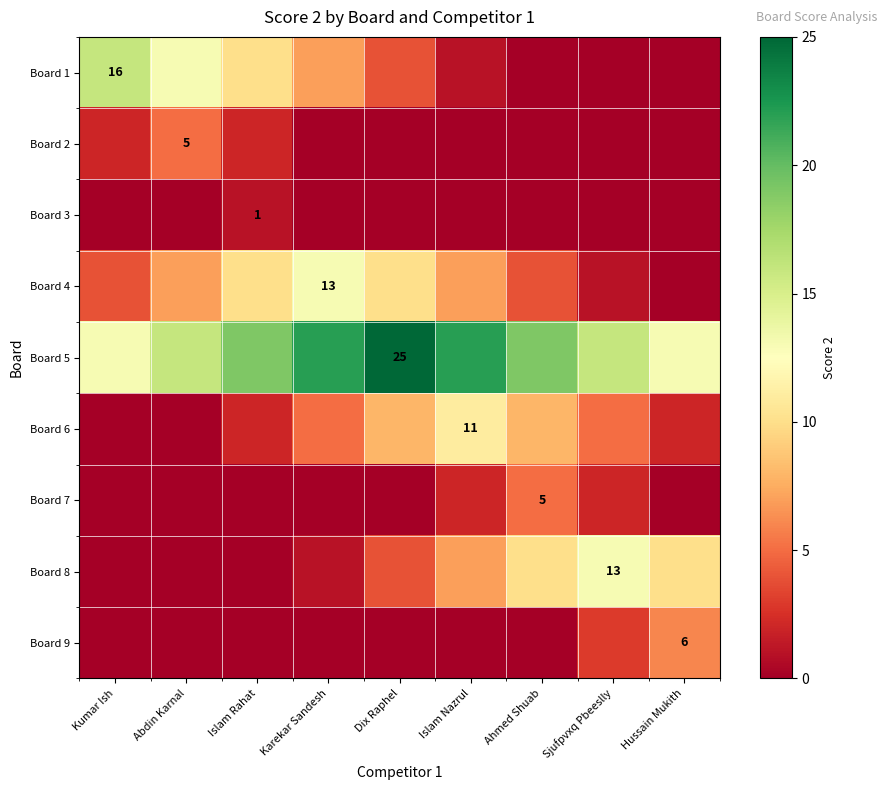

The value of Board 1 at Sjufpvxq Pbeeslly is -11. True or false?

False